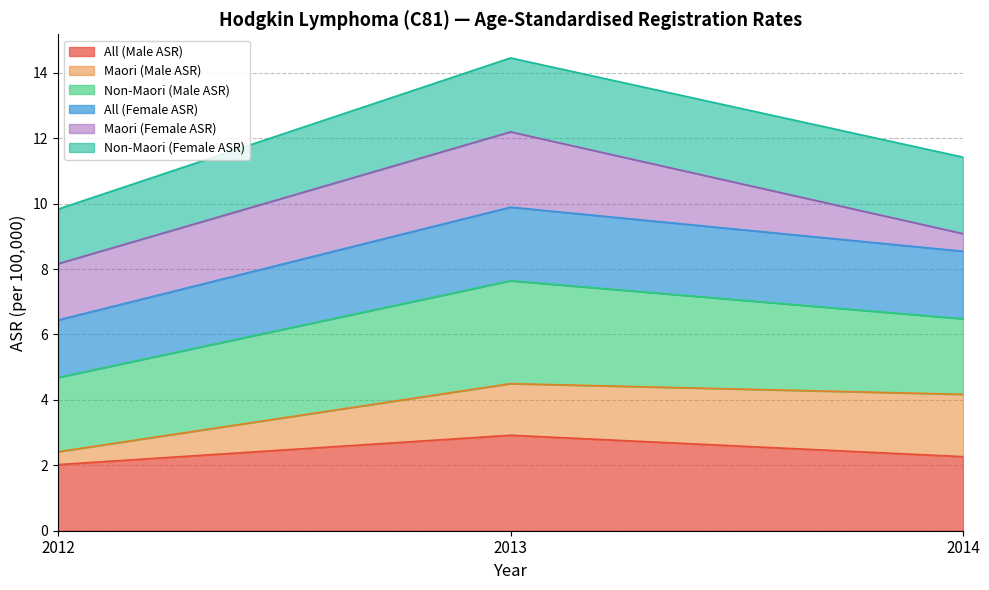

At which category is the sum across all series the highest?

2013